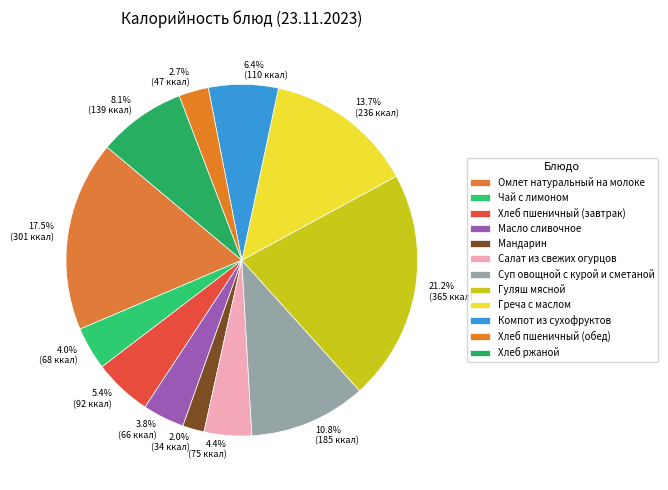

Is there any slice that represents more than half of the pie?

No